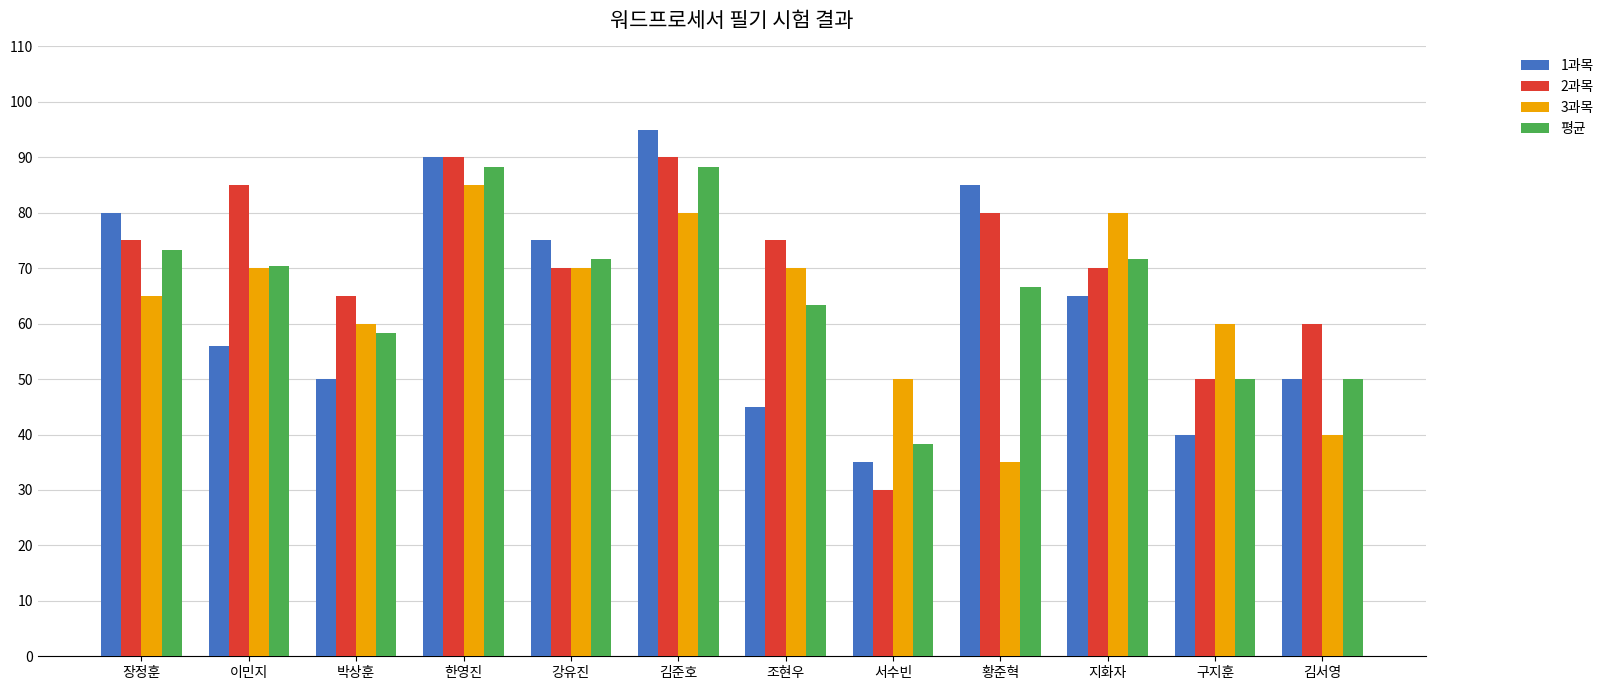

Between 한영진 and 김서영, which series saw the biggest shift?

3과목